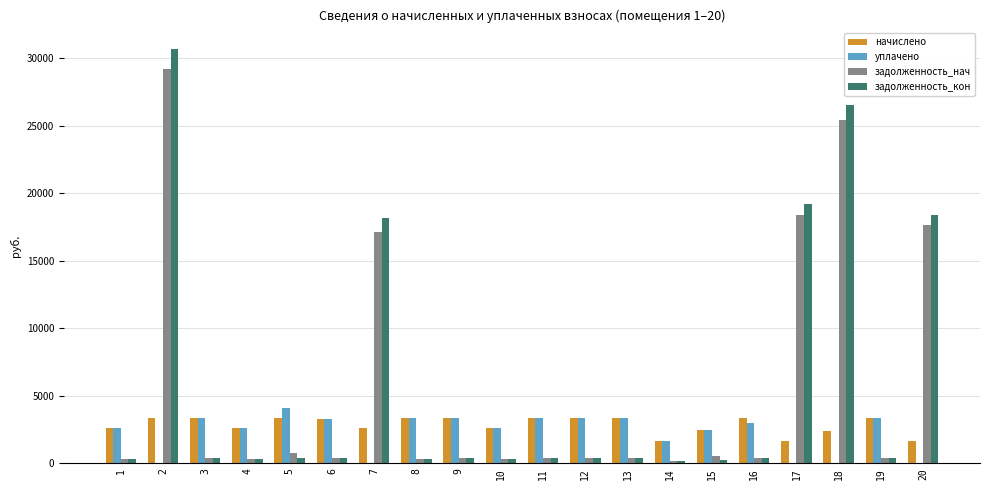

What is the spread (max minus min) of values at 6?

2901.4